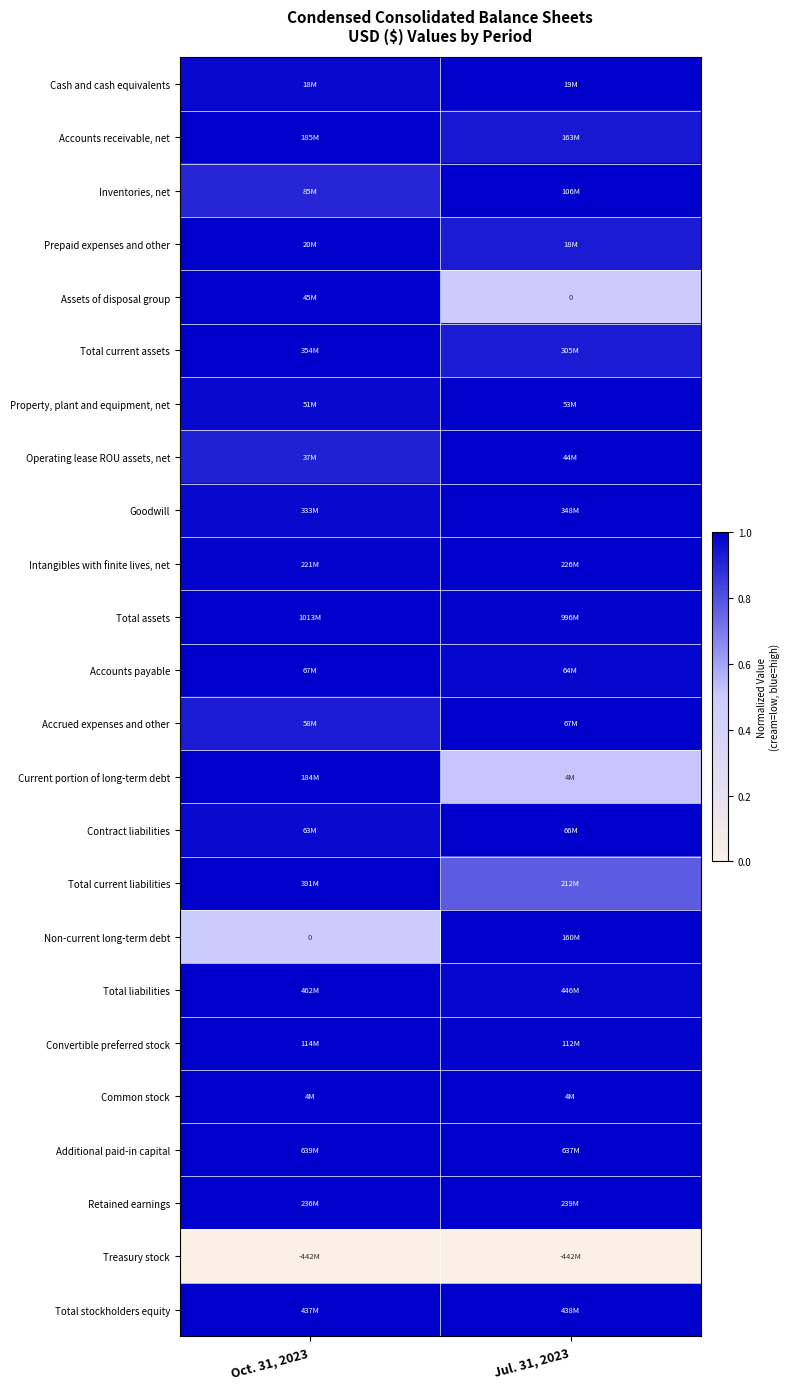

Count the Additional paid-in capital values in the range 0 to 1.

2